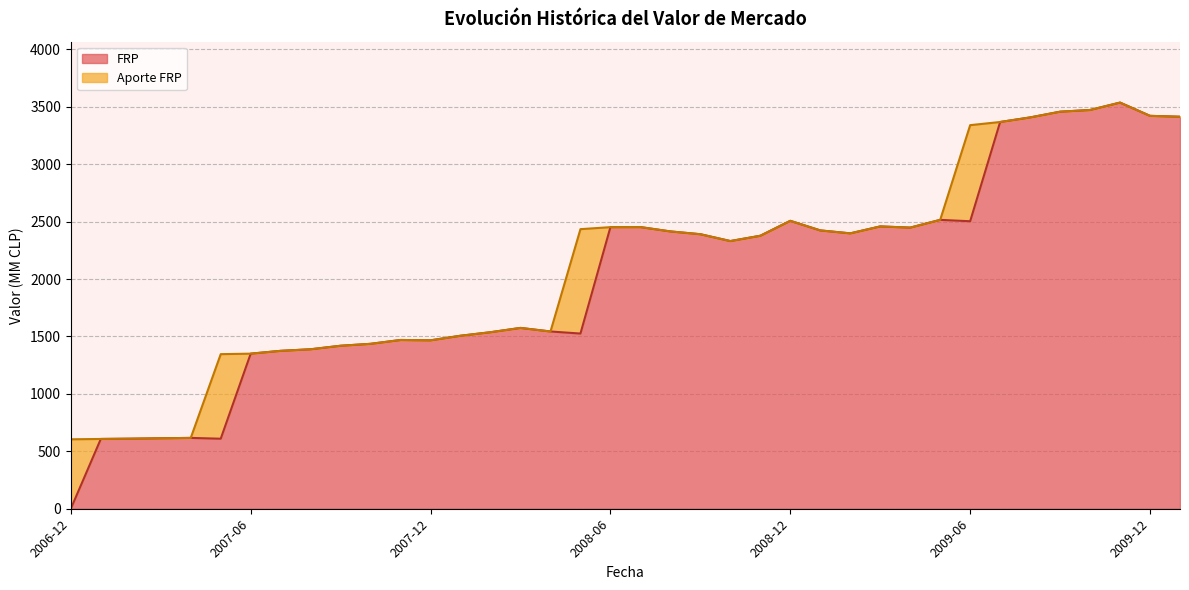

Which category has the highest value across all series?

2009-11